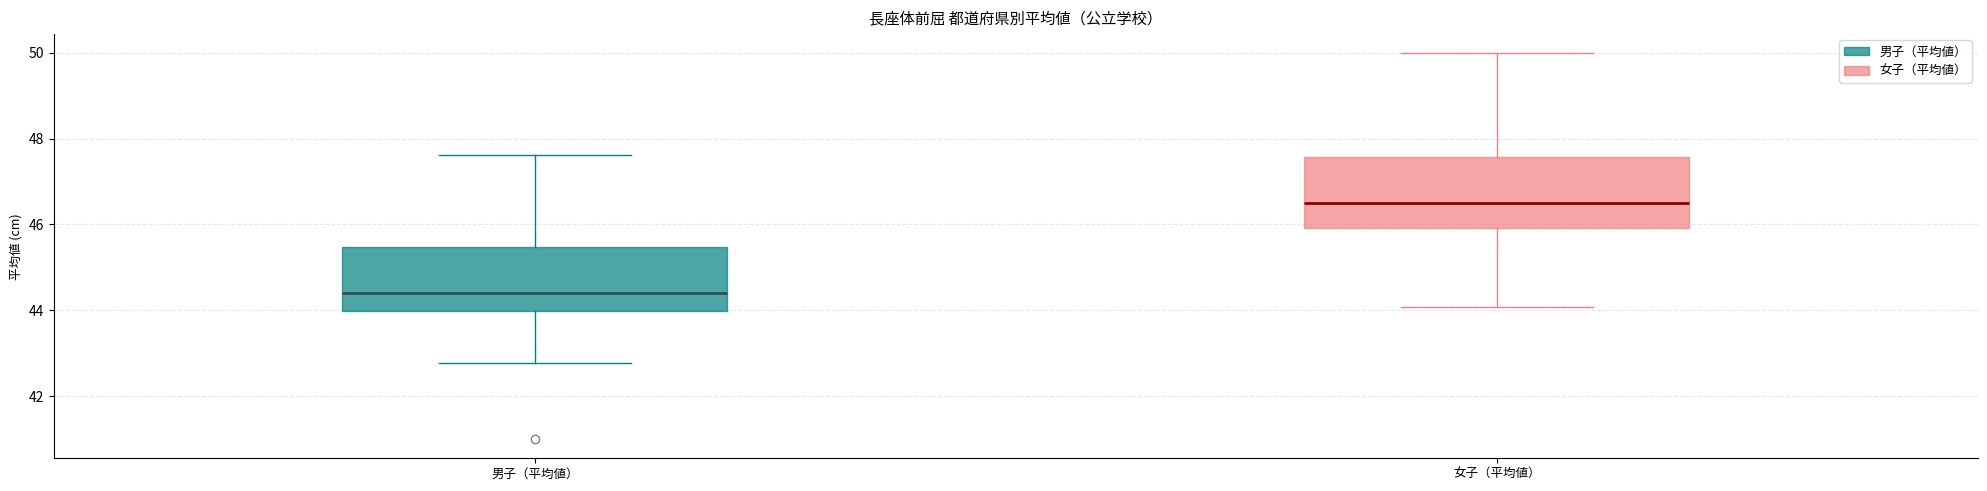

Which box has the highest median line?

女子（平均値）